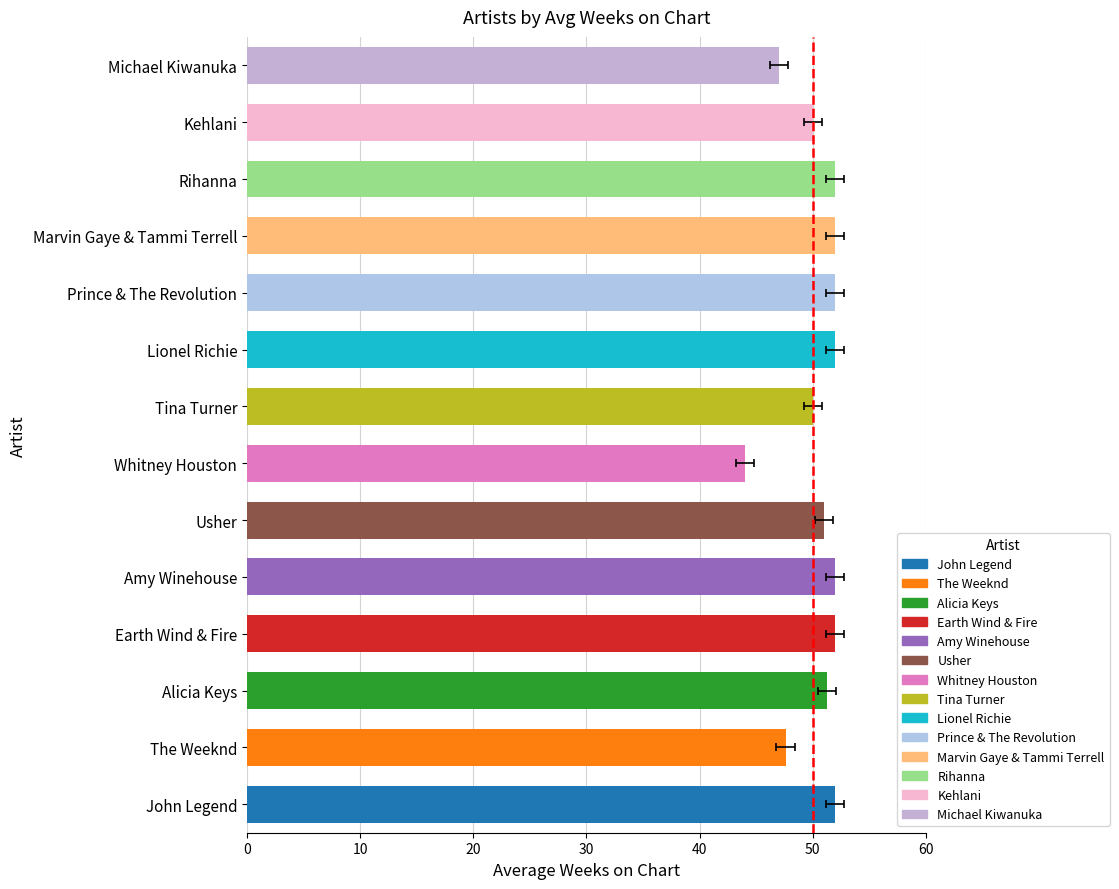

What is the greatest value displayed?

52.0